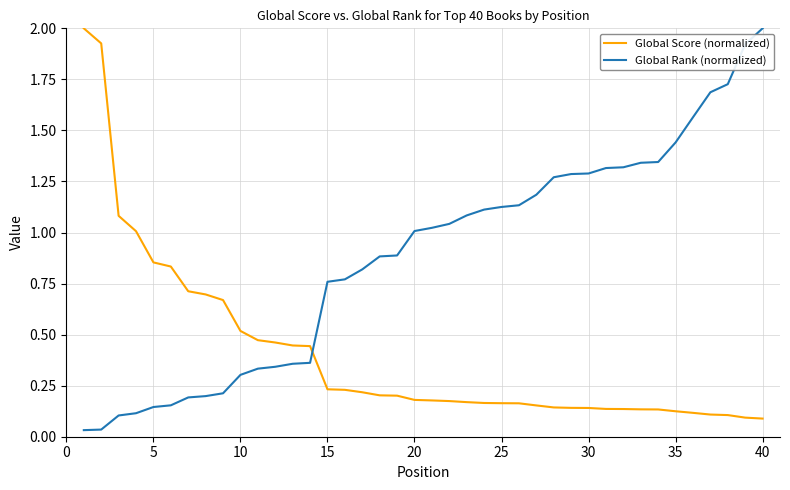

What is the difference between the maximum and minimum values in the Global Rank (normalized) series?

2.0